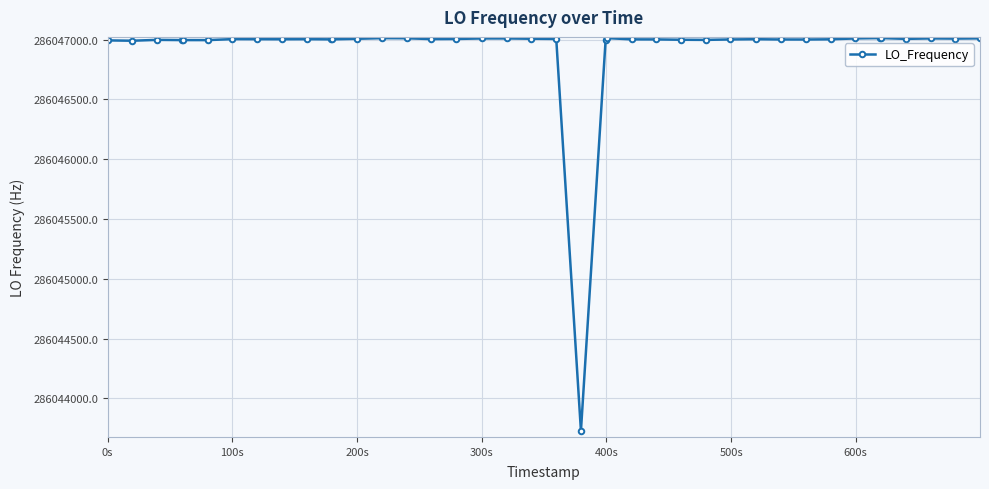

True or false: the data has more than 2 interior local peaks.

True